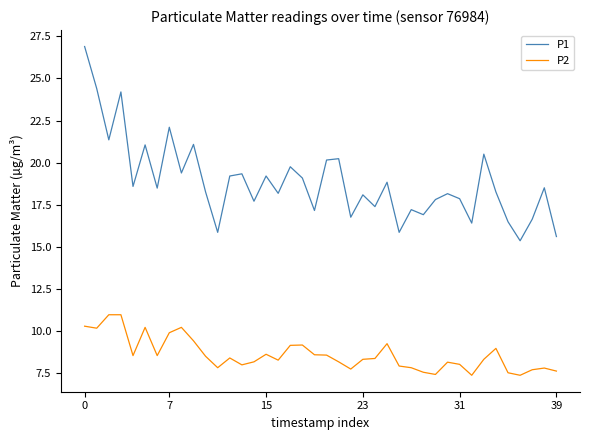

Which series has the largest range (max minus min)?

P1